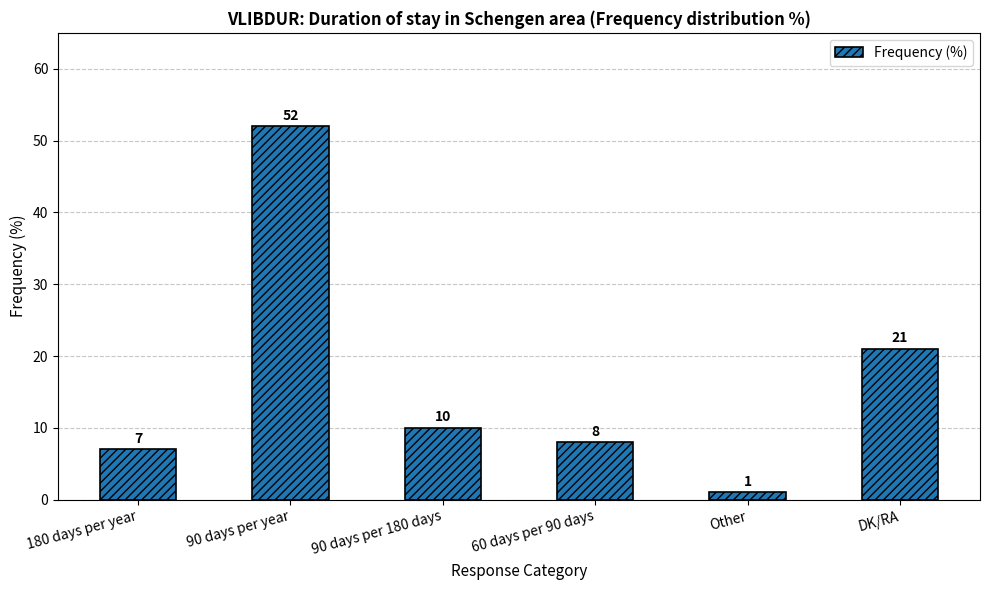

What is the sum of the values at DK/RA and 60 days per 90 days?

29